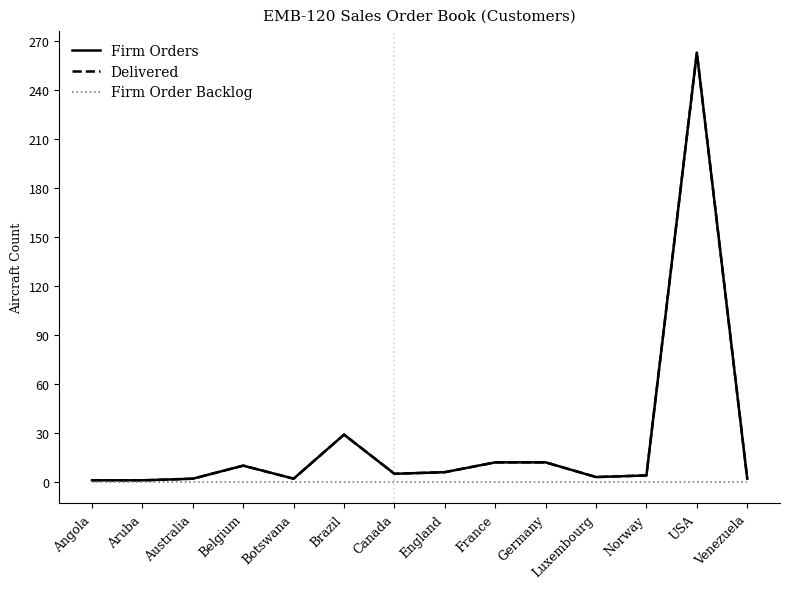

True or false: Firm Order Backlog has more than 0 points higher than both neighbors.

False